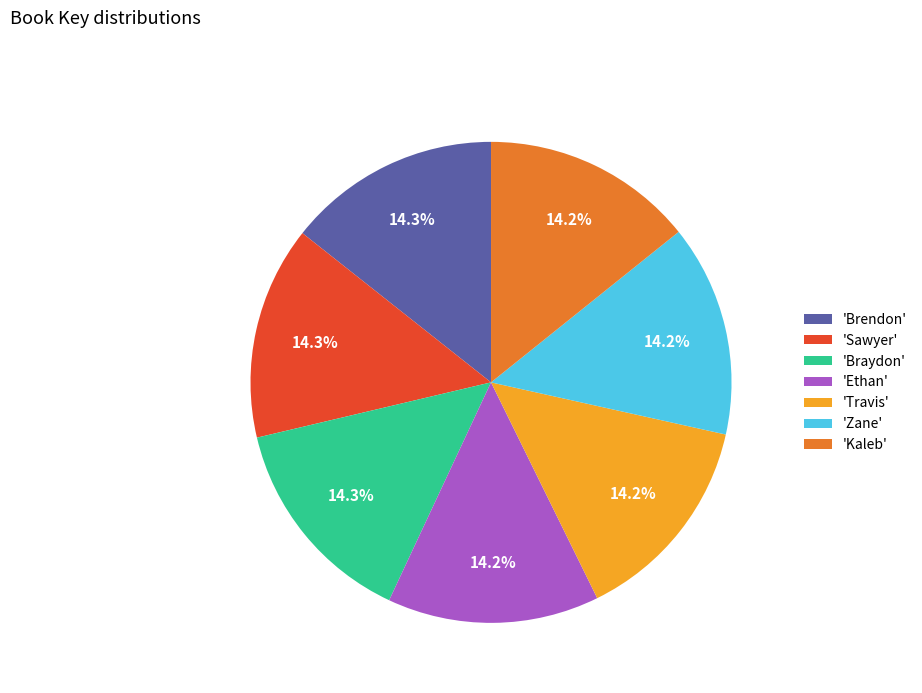

What percentage is NOT represented by 'Sawyer'?

85.7%